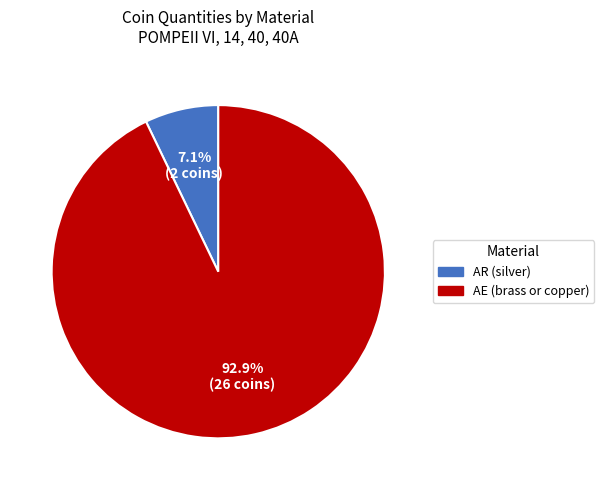

Is AE (brass or copper) the majority of the pie?

Yes